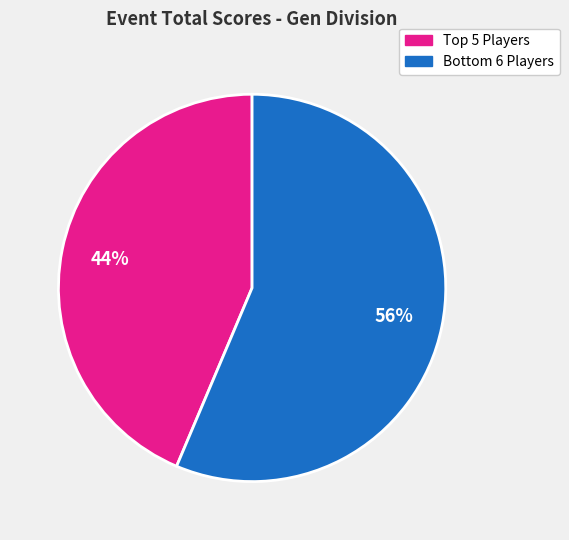

To the nearest percent, what is the average slice percentage?

50%